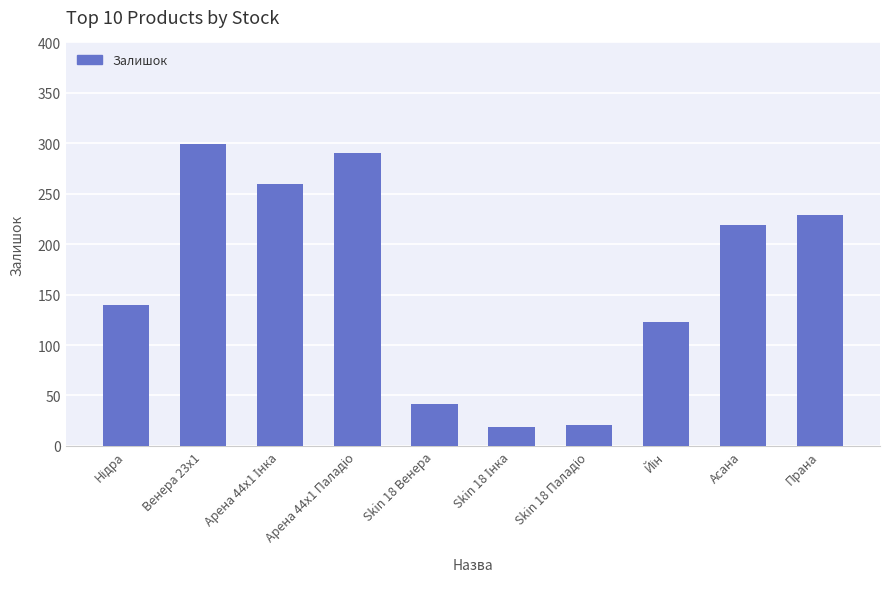

What is the label of the 9th bar from the right?

Венера 23x1